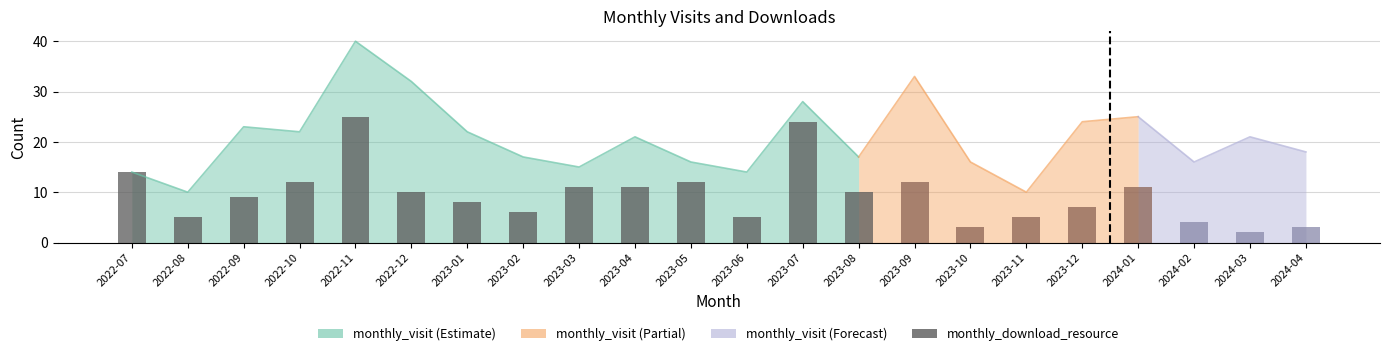

Rank the series at 2024-02 from highest to lowest value.

monthly_visit, monthly_download_resource